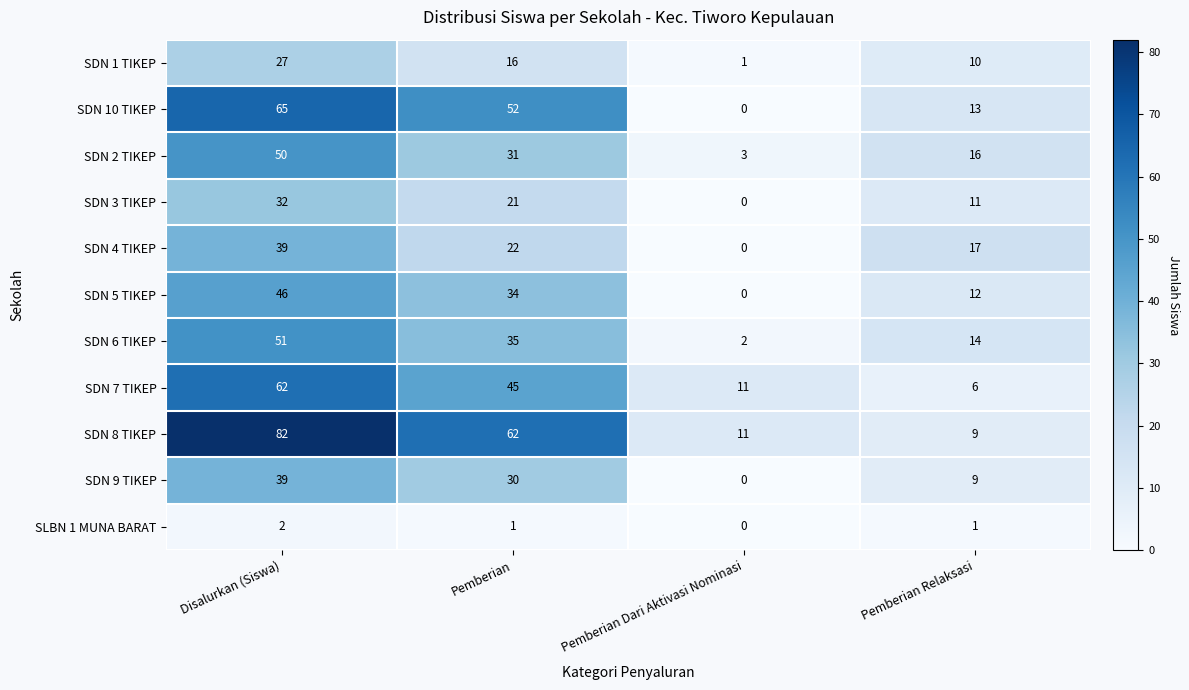

Between Disalurkan (Siswa) and Pemberian Dari Aktivasi Nominasi, which series saw the biggest shift?

SDN 8 TIKEP